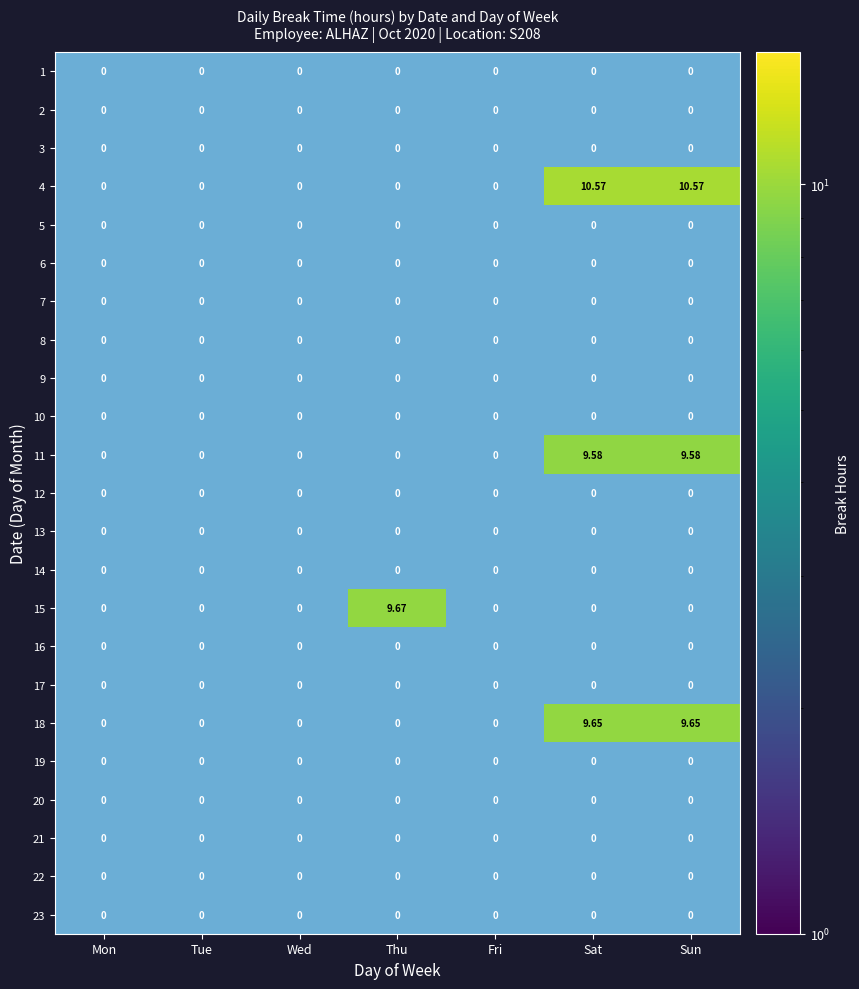

Which has a higher value, Wed or Mon?

Mon